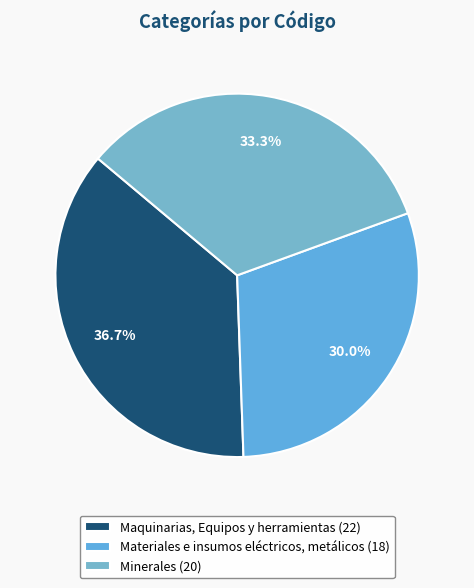

To the nearest percent, what is the combined percentage of Maquinarias, Equipos y herramientas and Minerales?

70%